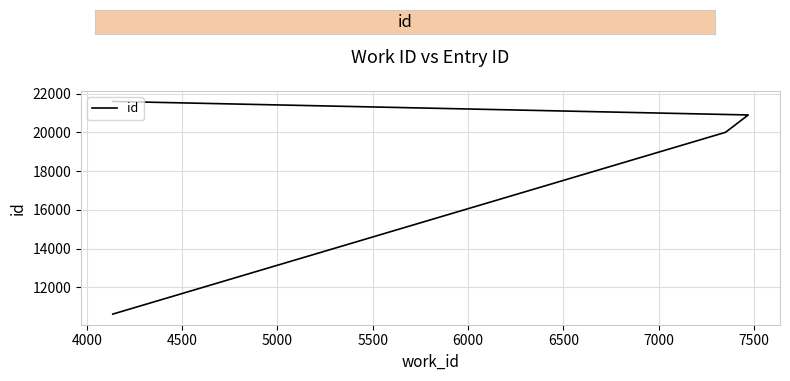

Does the chart have visible grid lines?

Yes